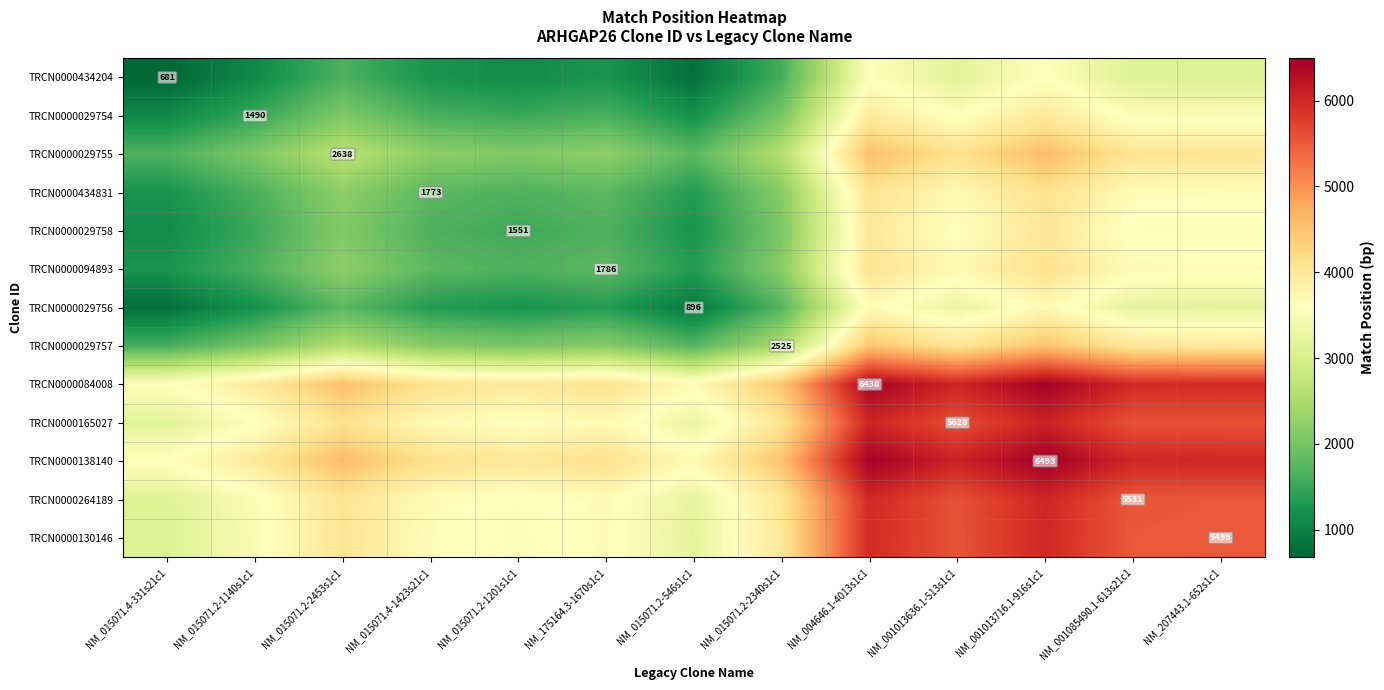

True or false: TRCN0000165027 has a value of 5628.0 at NM_001013636.1-513s1c1.

True